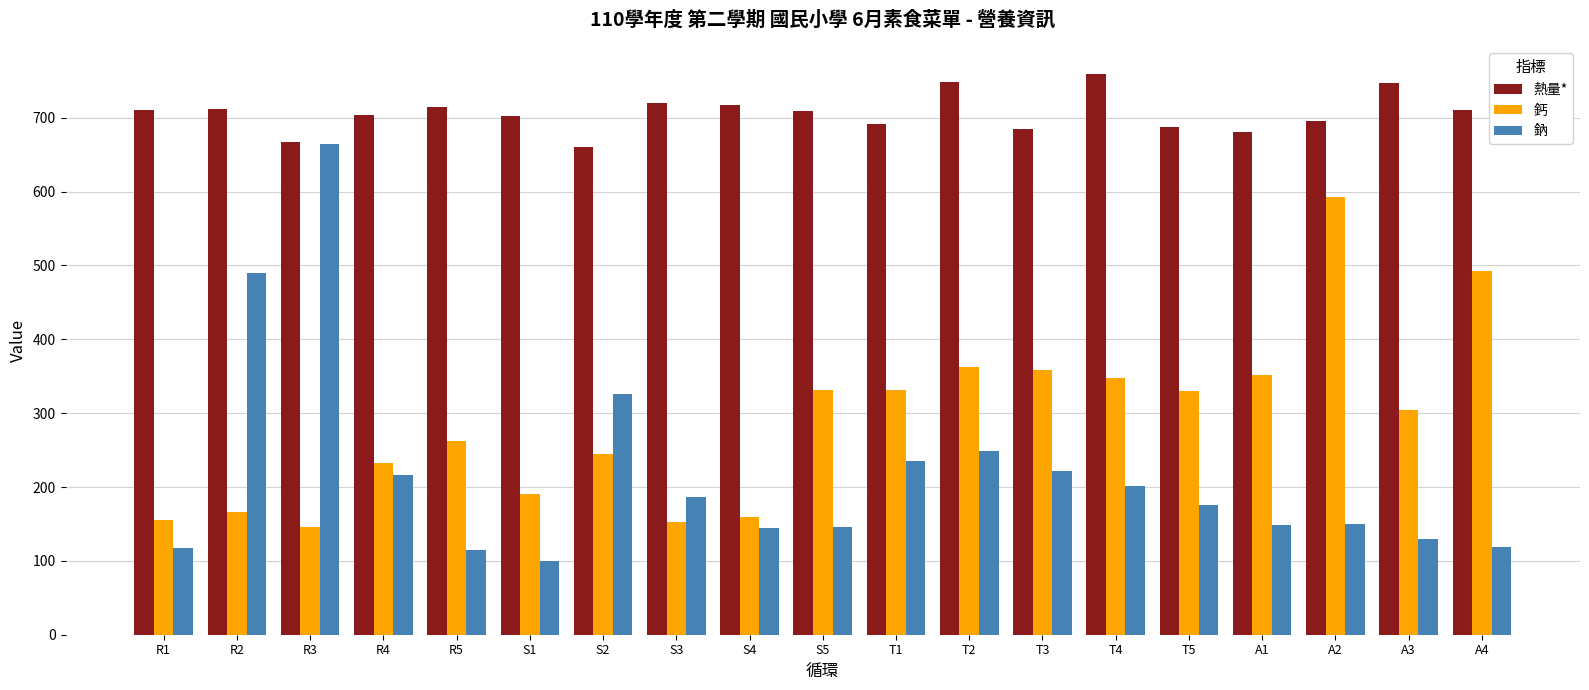

What is the difference between the highest and lowest values at R2?

546